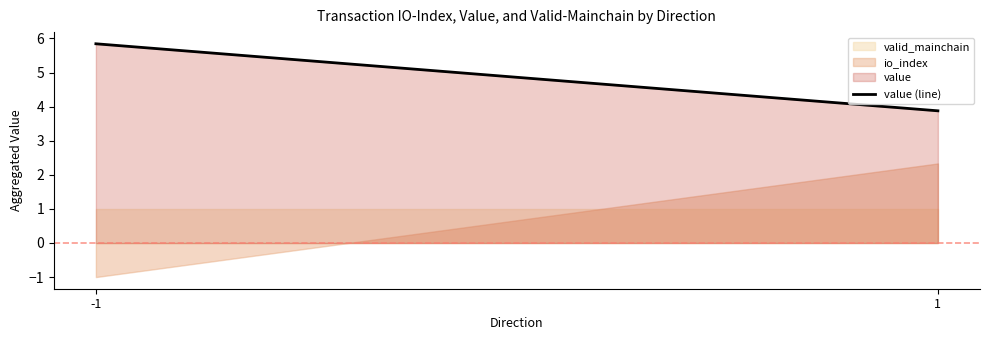

How many distinct data groups are displayed?

3